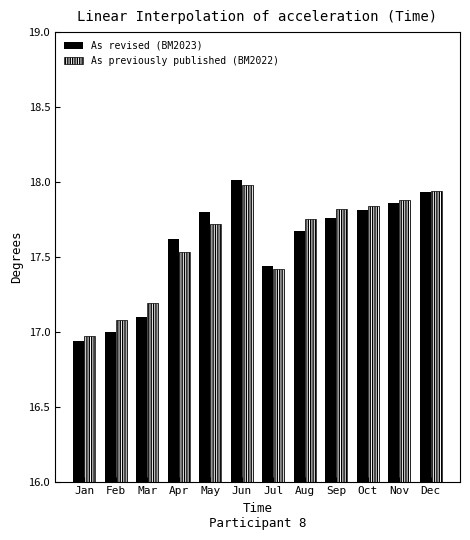

What is the difference between the second highest and minimum values in the As revised (BM2023) series?

1.0